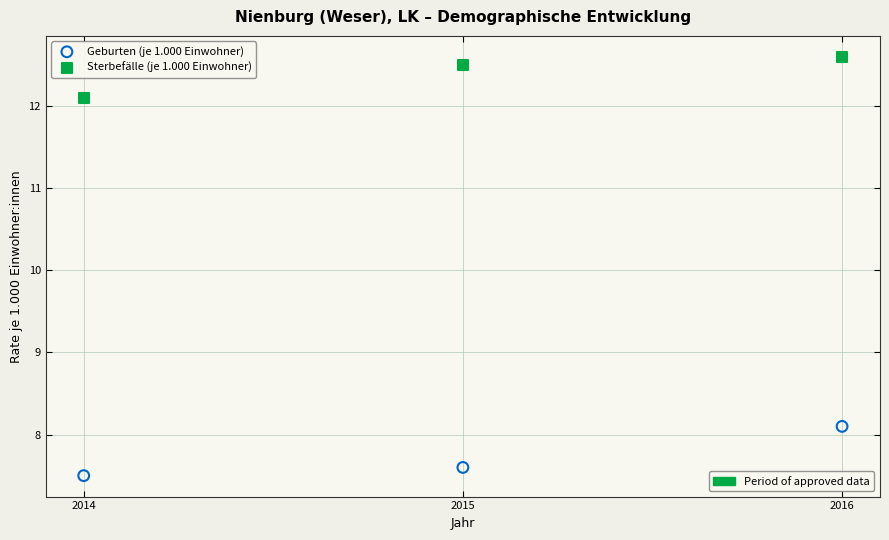

Across all data points, what is the average X value?

2015.0